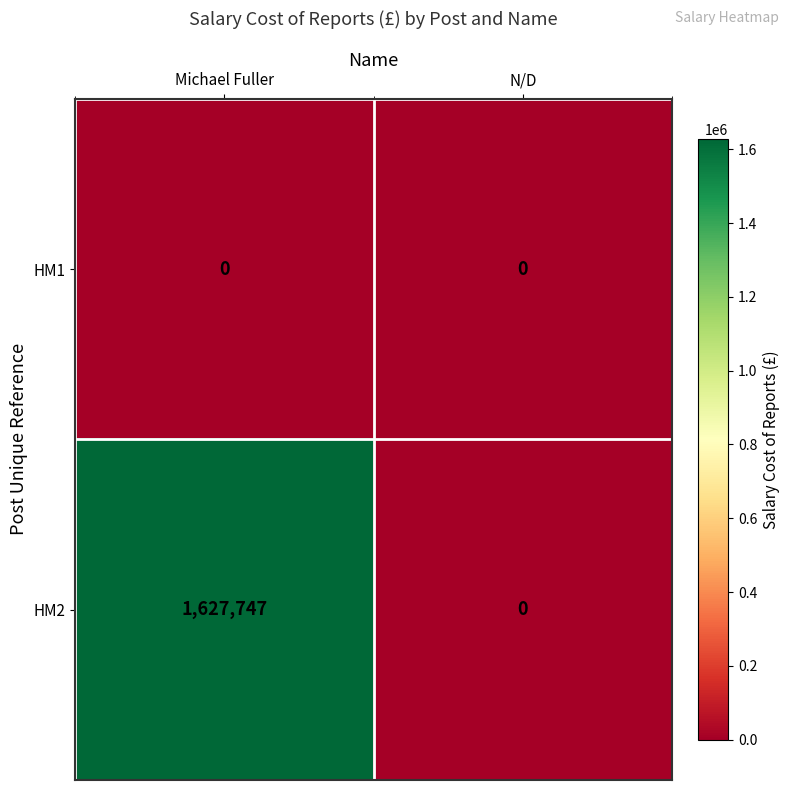

Is it true that HM1 equals 0 at Michael Fuller?

True